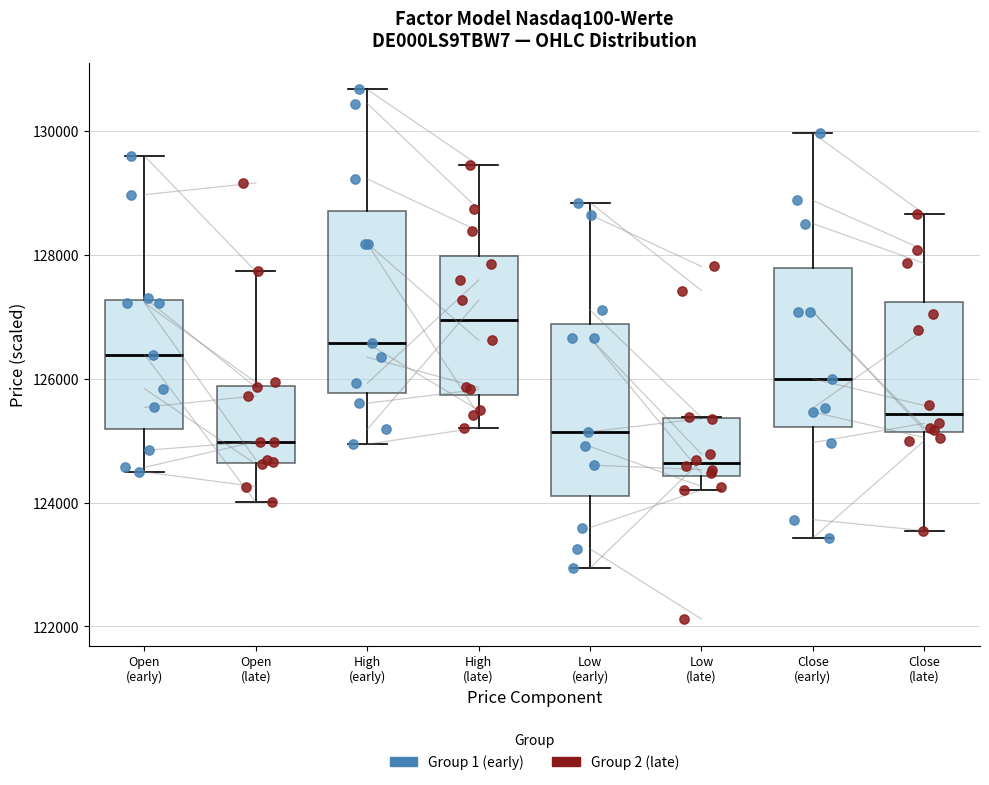

Where does the upper whisker of the box for Open (late) end on the y-axis? The values are not printed on the chart, so give them approximately, as read against the axis.

127800